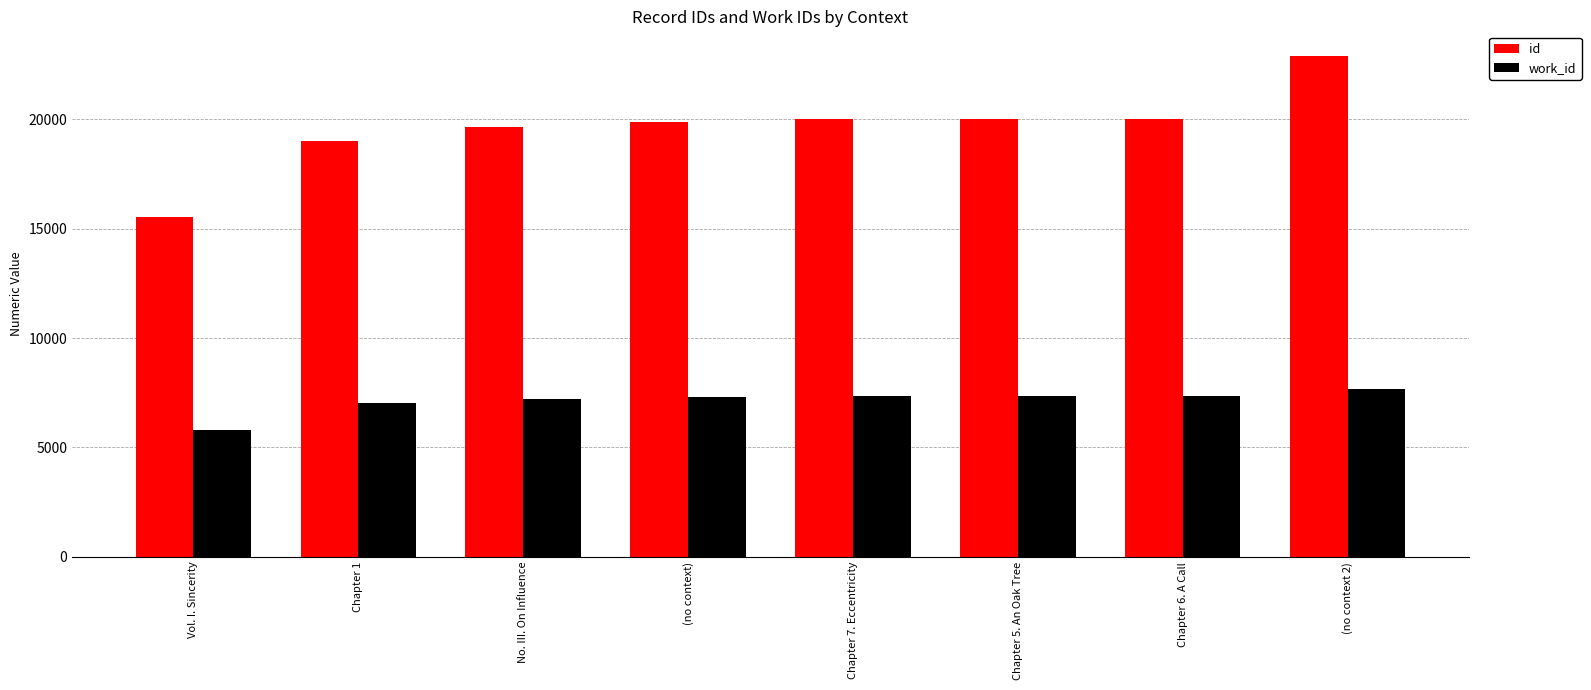

Which category has the lowest value in the id series?

Vol. I. Sincerity